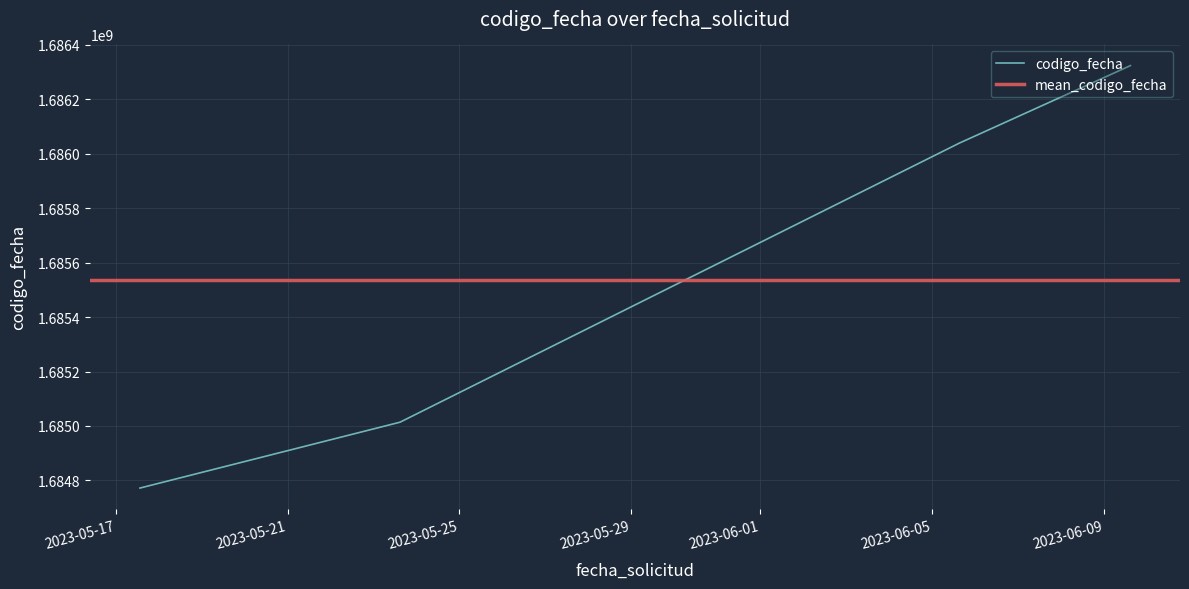

The value at 2023-06-05 15:06:18 is 2699071042. True or false?

False